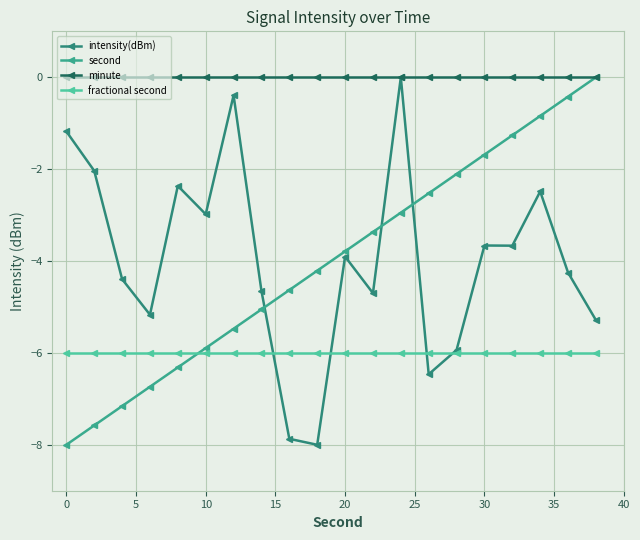

In intensity(dBm), how many points are higher than both neighbors (excluding endpoints)?

6